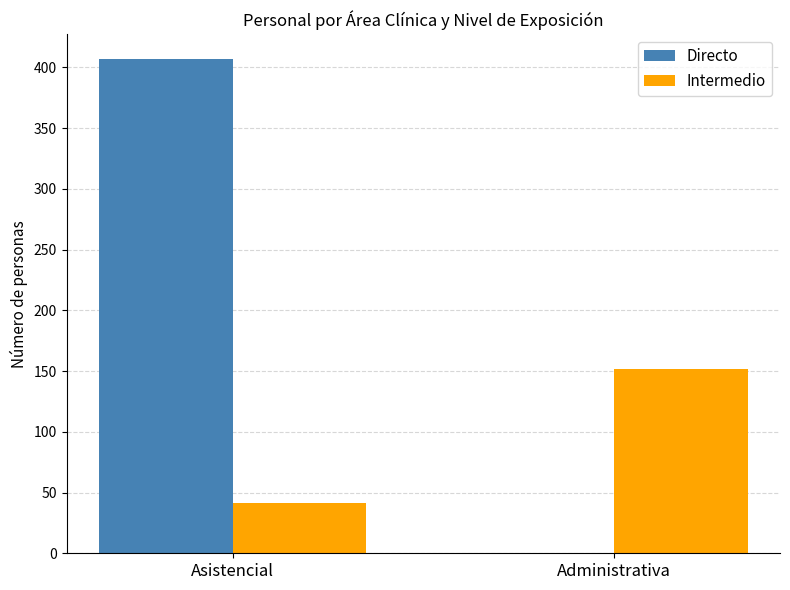

What is the average value of the Directo series?

204